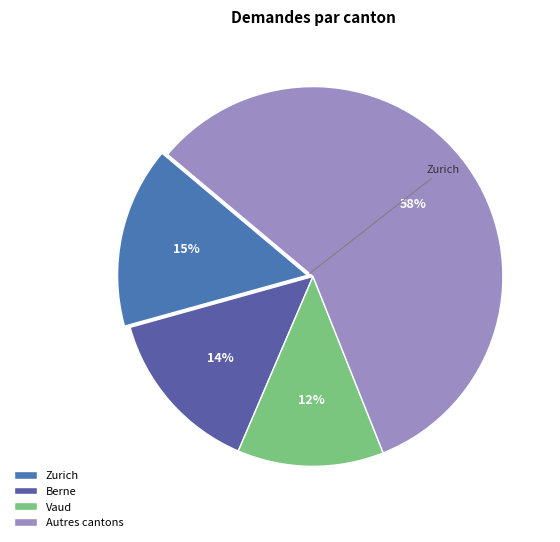

Count the number of slices in the pie.

4